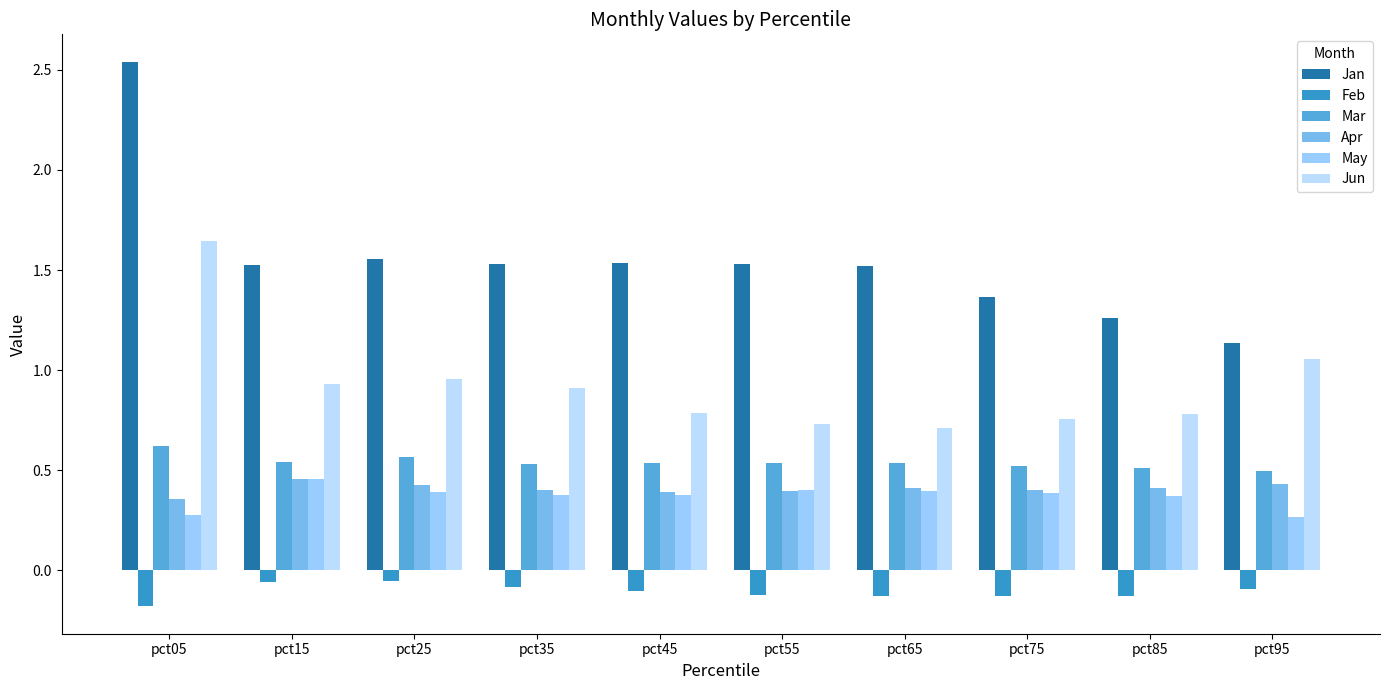

True or false: Jan has a value of 1.5 at pct45.

True